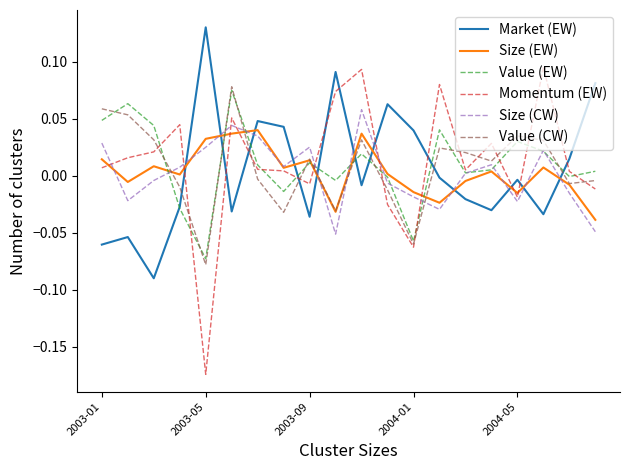

How many intersections are there between Market (EW) and Size (CW)?

11